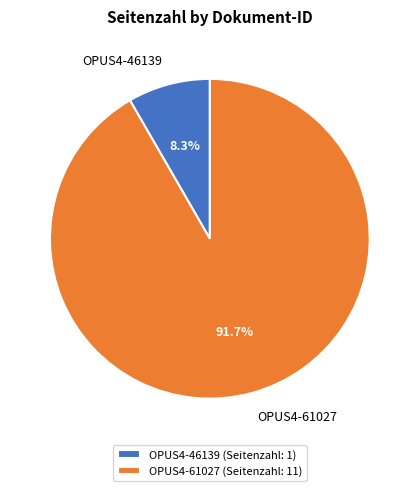

Which slice is the smallest?

OPUS4-46139